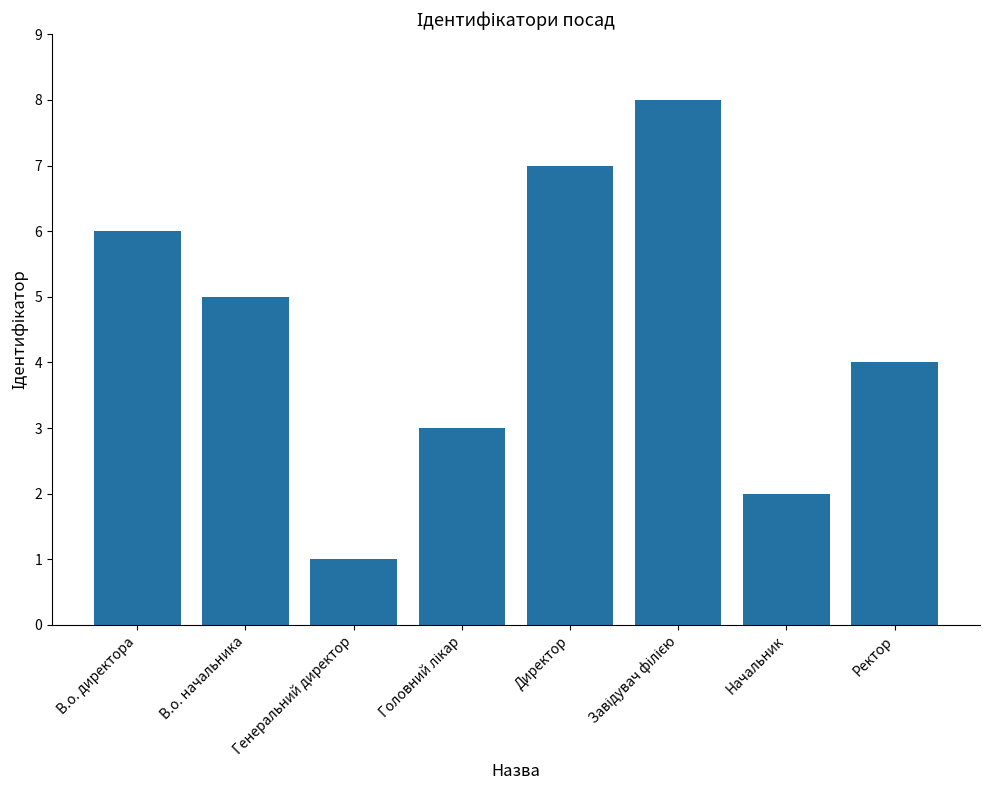

Between Ректор and В.о. директора, which is larger?

В.о. директора